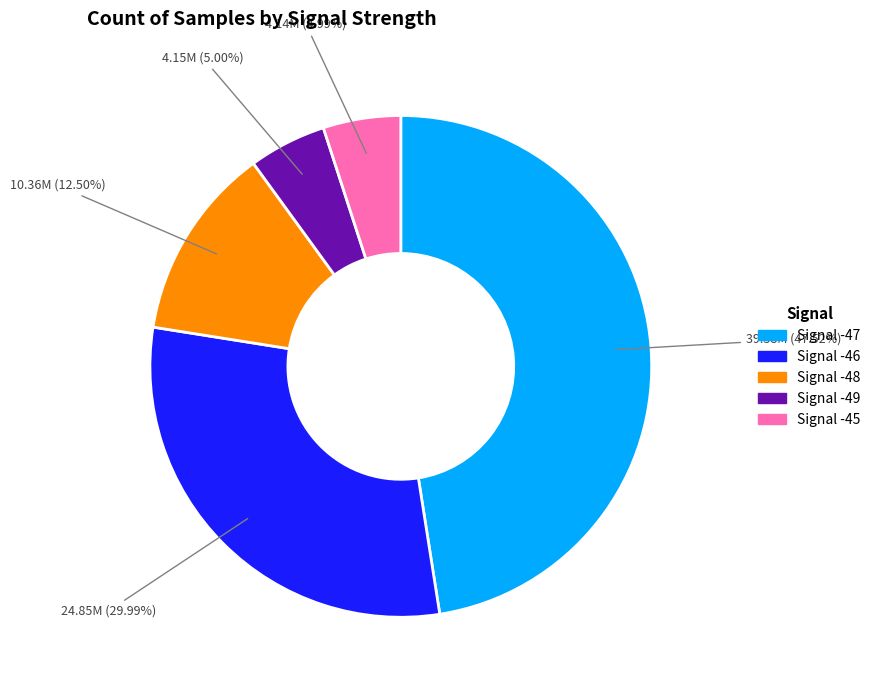

Is there any slice that represents more than half of the pie?

No